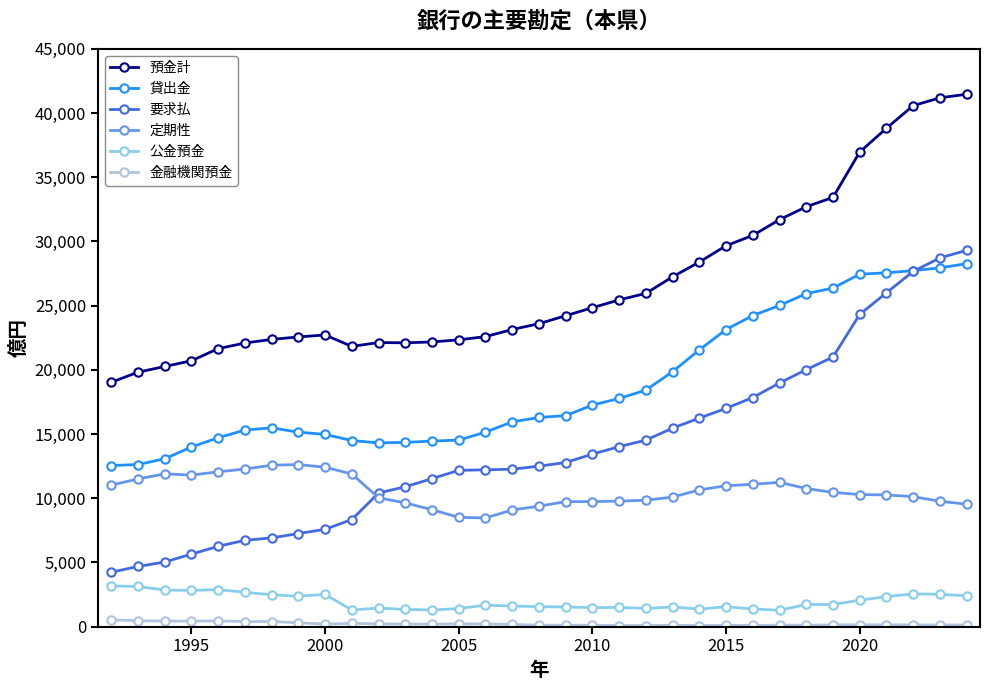

What is the lowest value of the 定期性 series?

8467